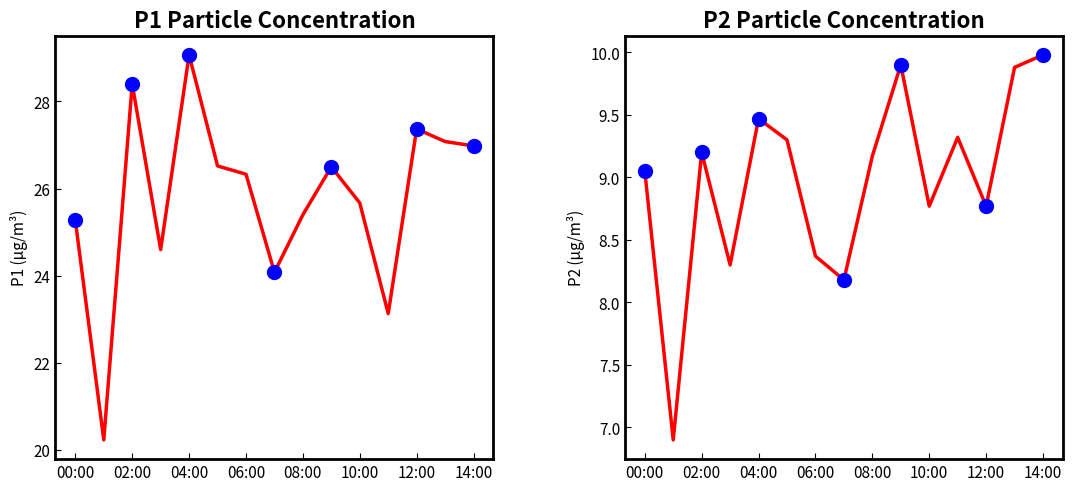

At how many categories does at least one series exceed 14?

15